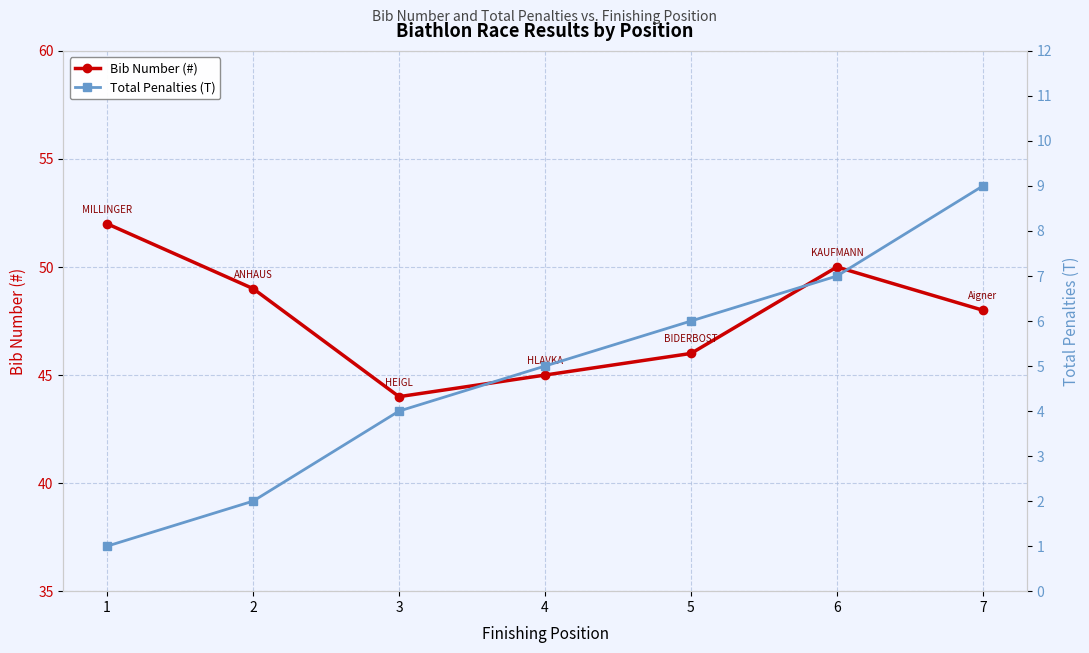

Between 2 and 6, which series saw the biggest shift?

Total Penalties (T)